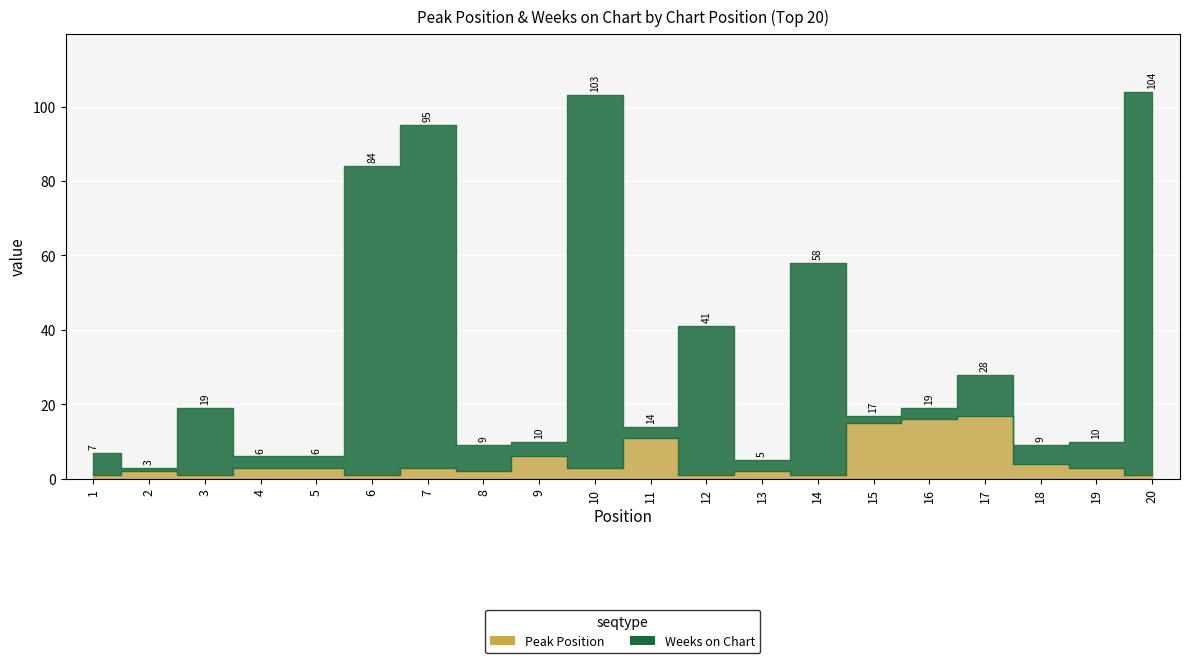

The Peak Position series shows 7 at 18. True or false?

False